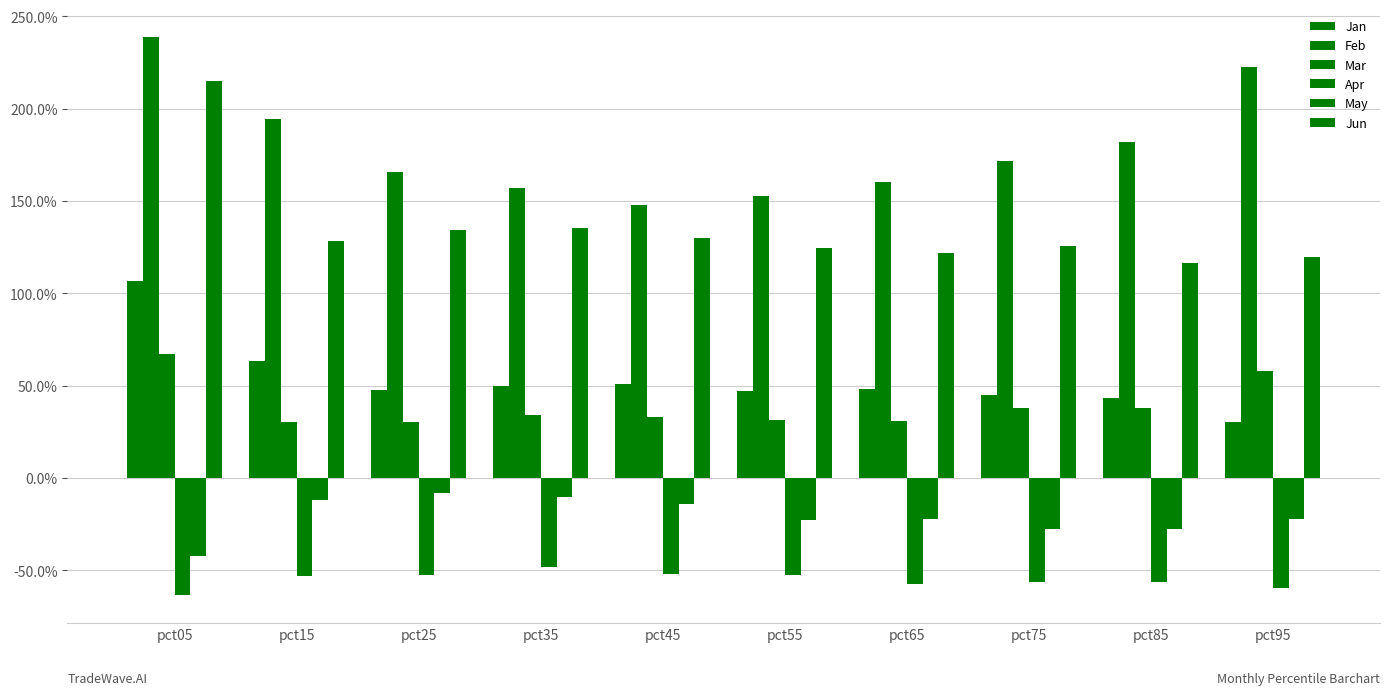

What is the total value across all series at pct95?

3.5